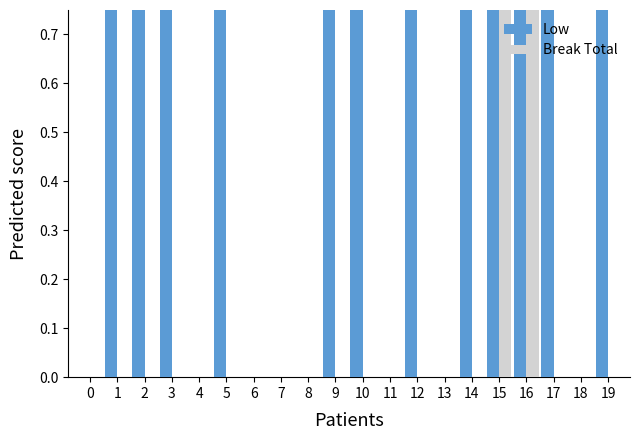

Which has a higher value, 3 or 5?

3